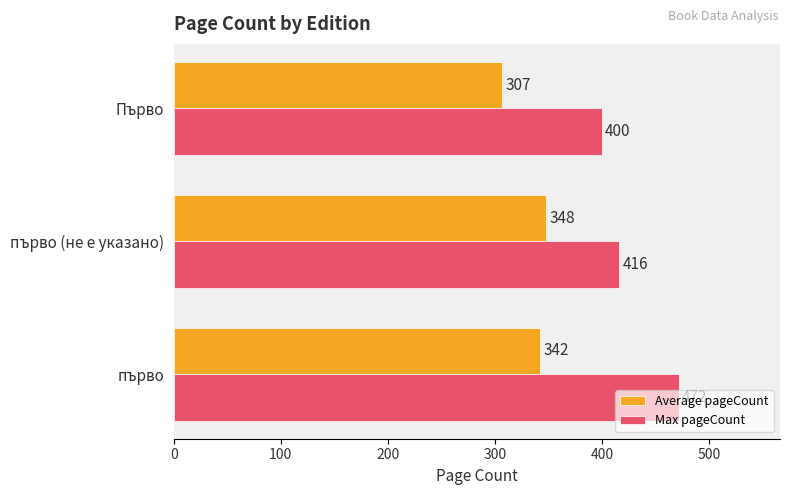

What are all the series names shown in the legend?

Average pageCount, Max pageCount